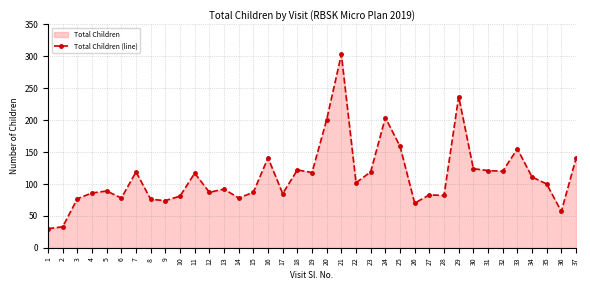

Reading right to left, extract all data points from this chart.

140	57	100	111	155	120	121	124	237	82	83	70	159	204	119	102	303	201	118	122	85	141	87	78	92	87	117	81	74	76	119	78	89	86	77	33	30